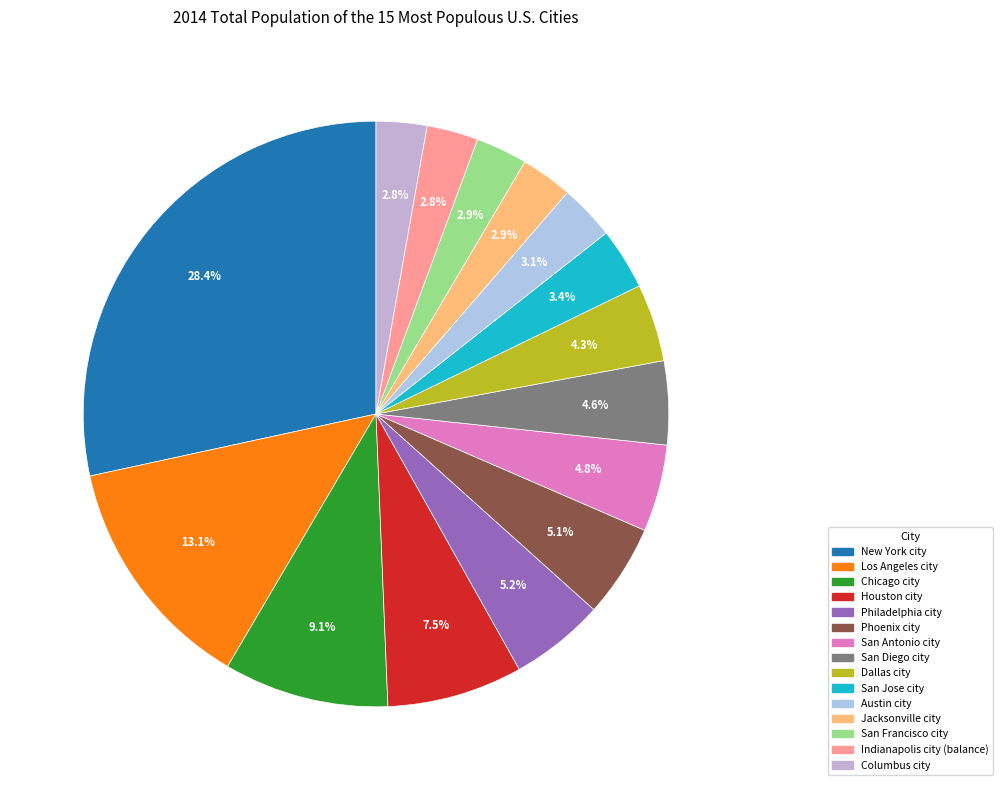

Which has a higher value, Columbus city or San Jose city?

San Jose city